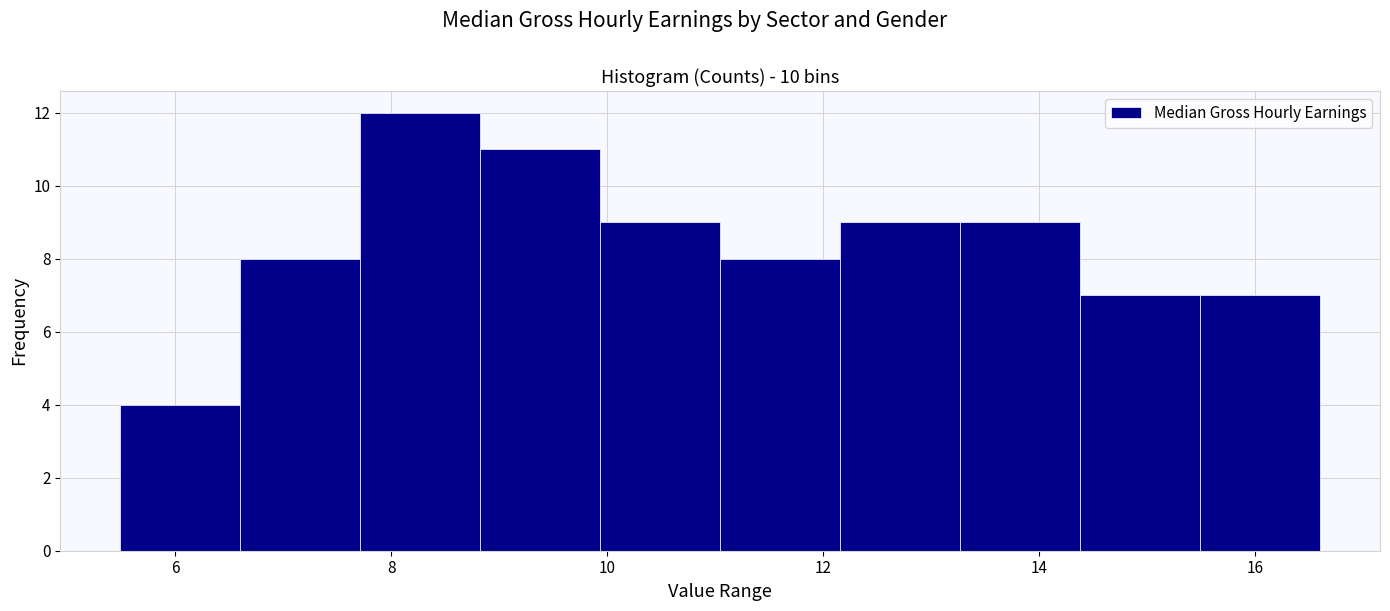

Reading left to right, list every bar in this chart as the range it spans on the x-axis followed by its height. Neither the bar edges nor the heights are printed on the chart, so give them approximately, as read against the axes.

5.4 to 6.6: 4
6.6 to 7.8: 8
7.8 to 8.8: 12
8.8 to 10.0: 11
10.0 to 11.0: 9
11.0 to 12.2: 8
12.2 to 13.2: 9
13.2 to 14.4: 9
14.4 to 15.4: 7
15.4 to 16.6: 7